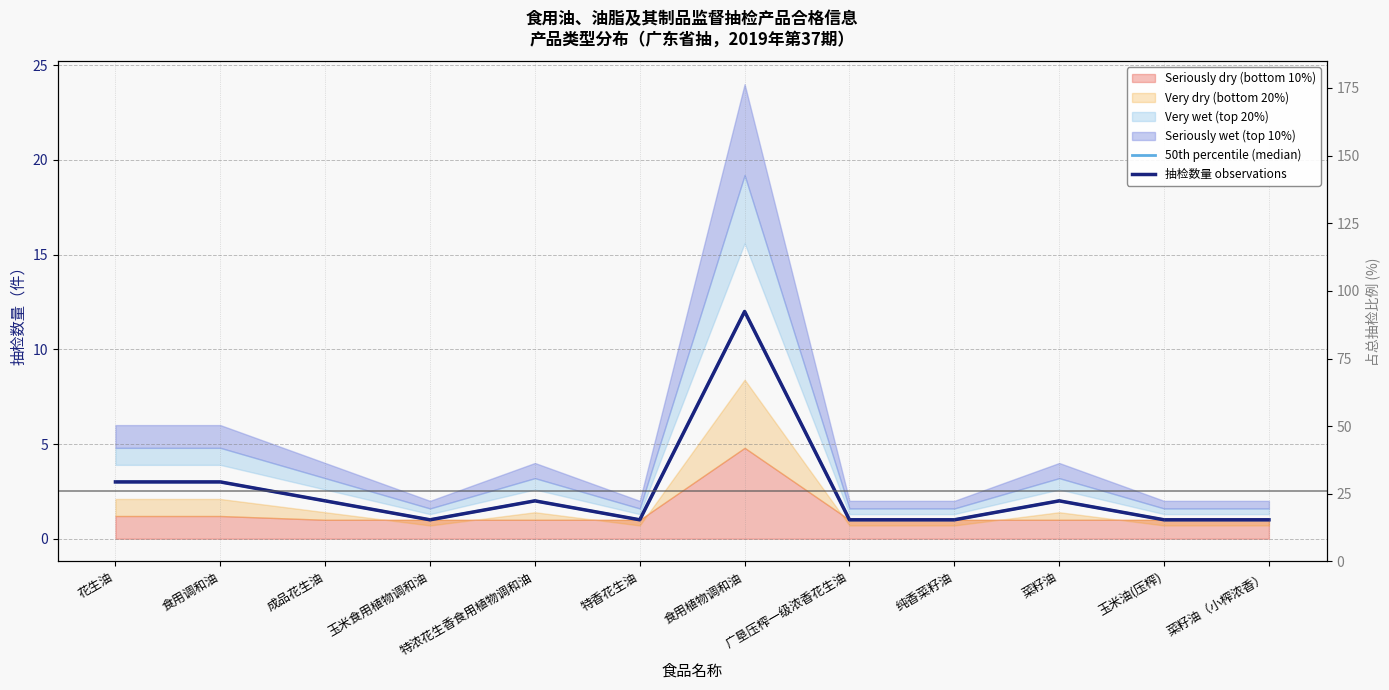

Does the chart display data point markers on the line(s)?

No